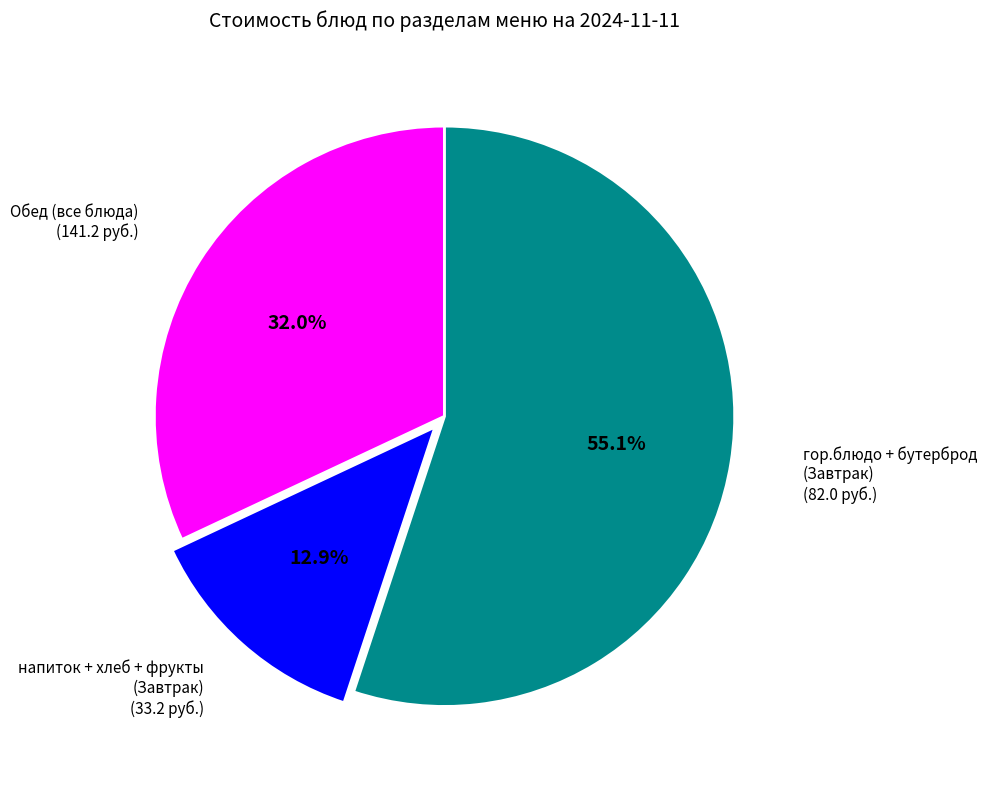

Is there a majority slice in this chart?

Yes